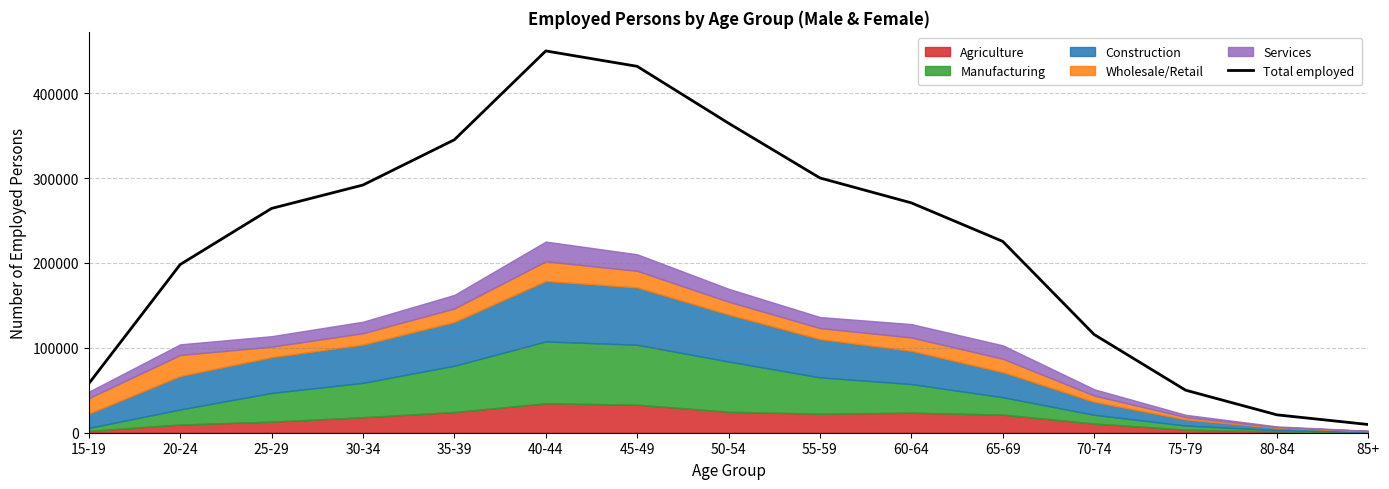

What is the label of the 7th point from the right?

55-59